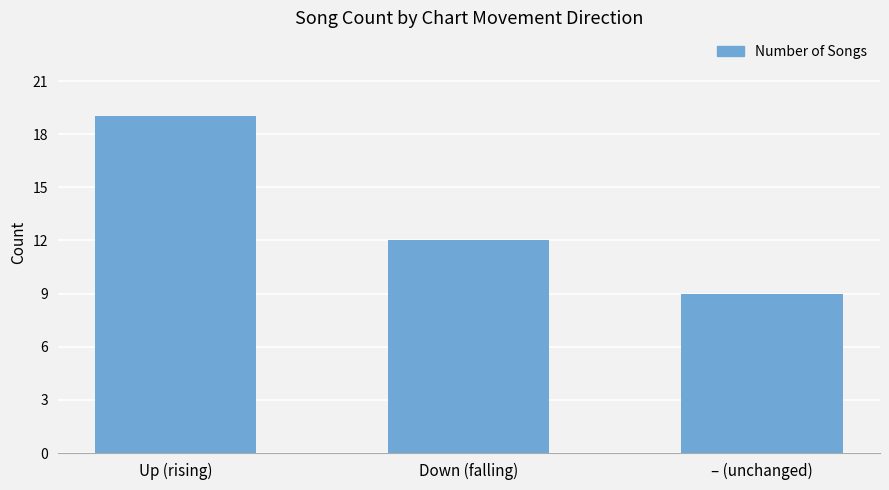

What position from the right is Down (falling)?

2